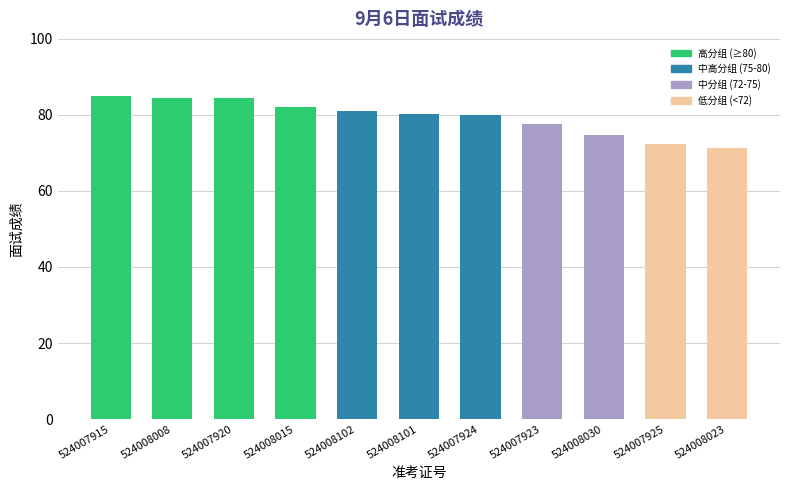

Is it true that the value at 524008102 is 135.2?

False